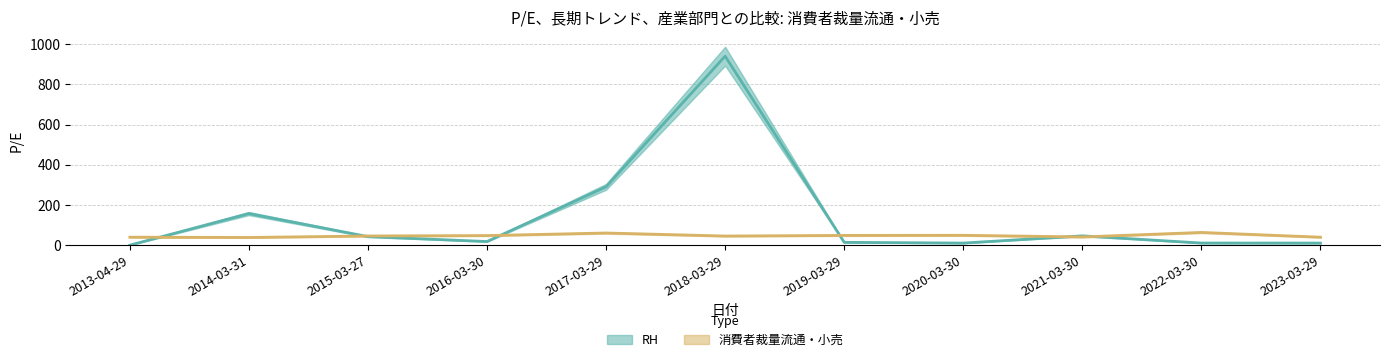

List the series in order of their overall mean, highest first.

RH, 消費者裁量流通・小売